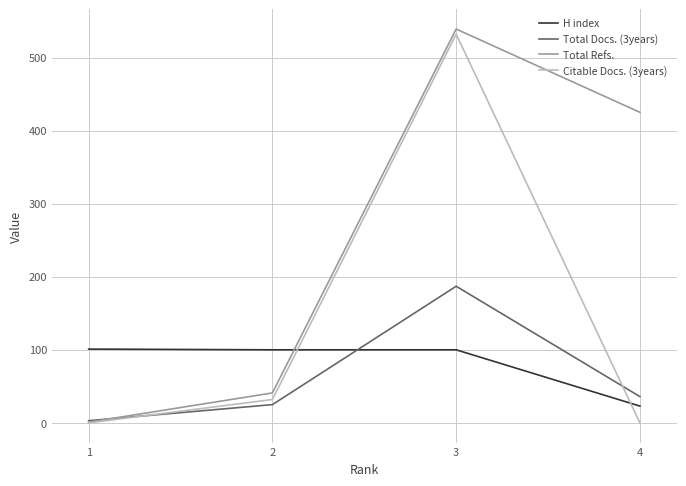

List the series in order of their peak value, highest first.

Total Refs., Citable Docs. (3years), Total Docs. (3years), H index